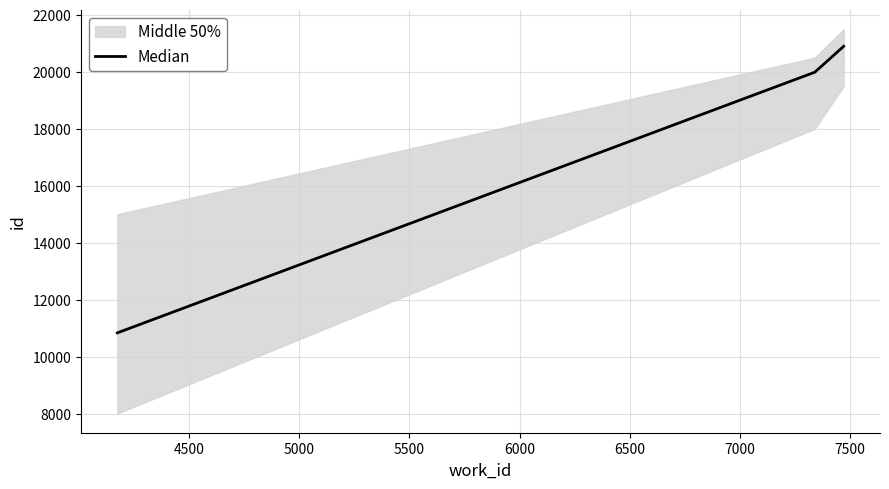

What is the lowest value of the Median series?

10833